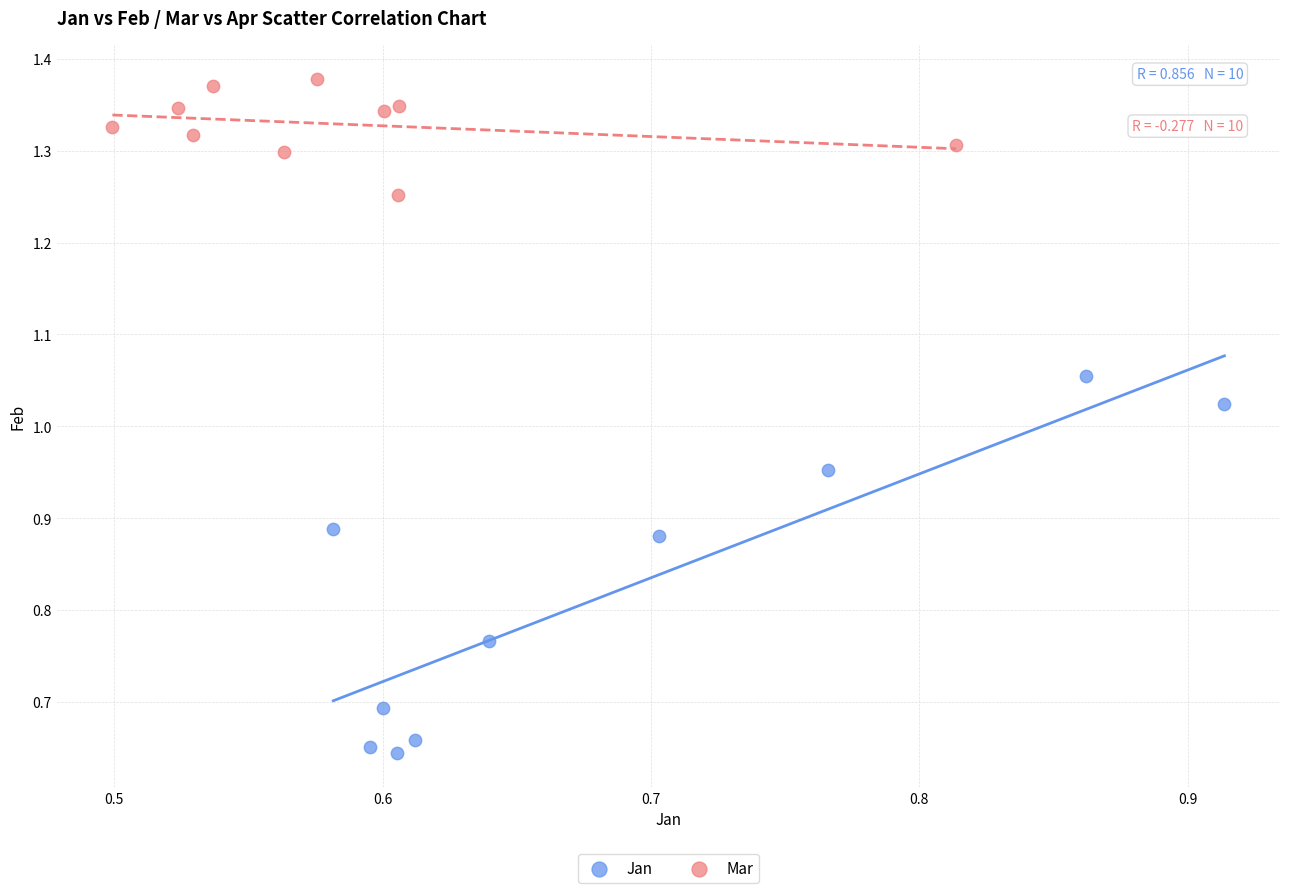

What are all the series names shown in the legend?

Jan, Mar